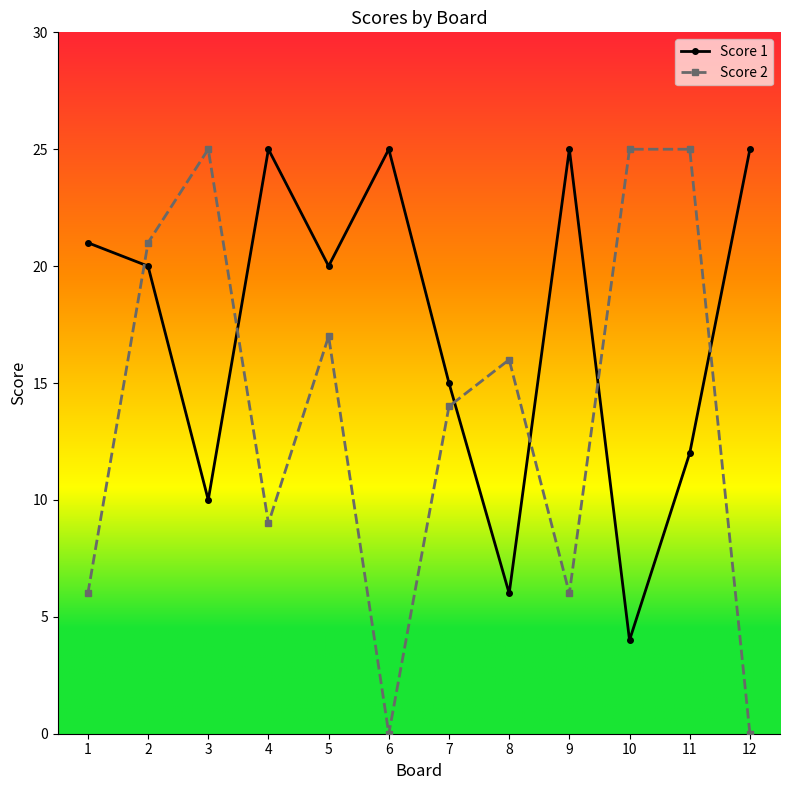

Count the number of categories in the chart.

12